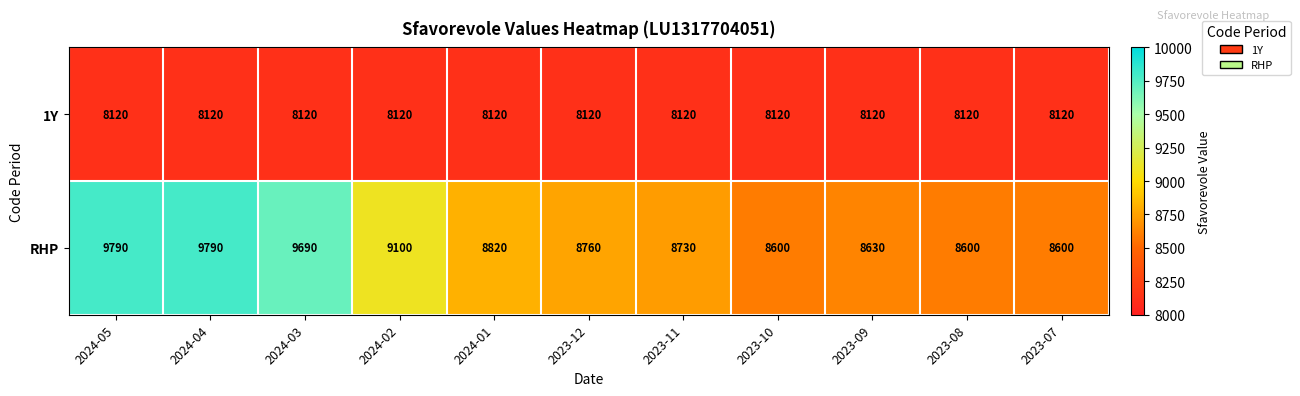

What is the lowest value of the RHP series?

8600